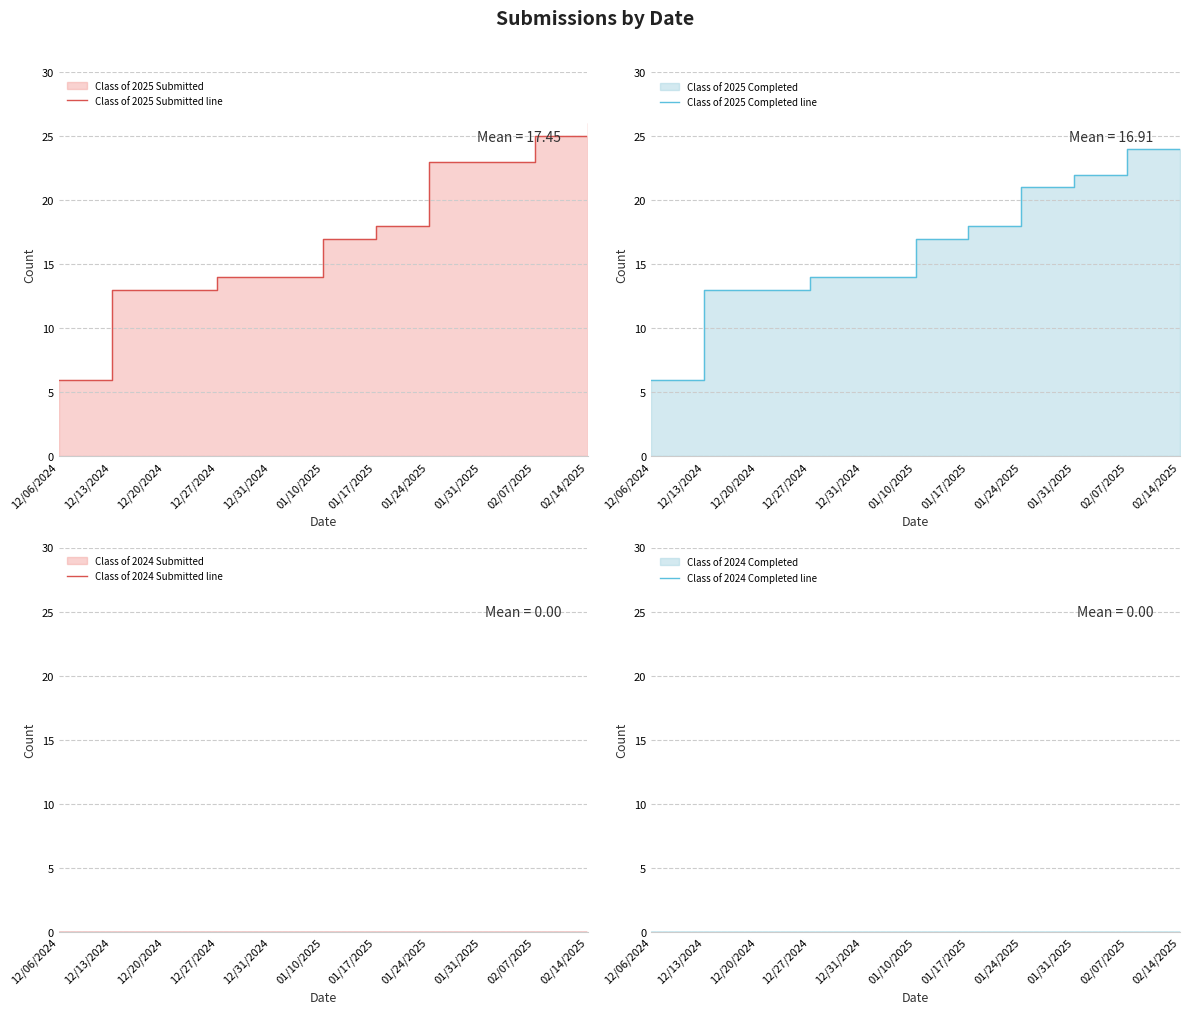

True or false: Class of 2024 Submitted line and Class of 2025 Completed line cross at least once.

False